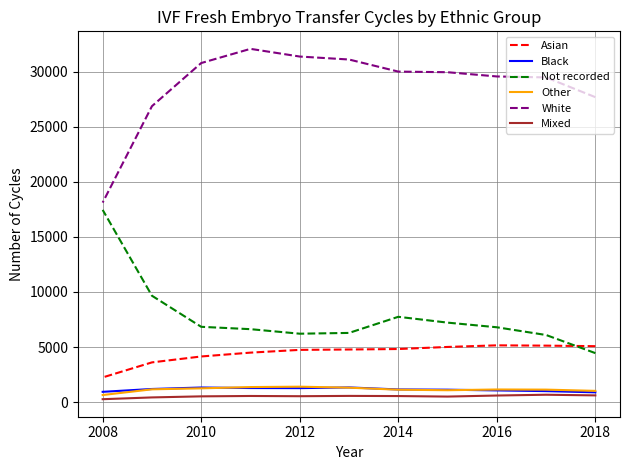

True or false: Mixed and White cross at least once.

False